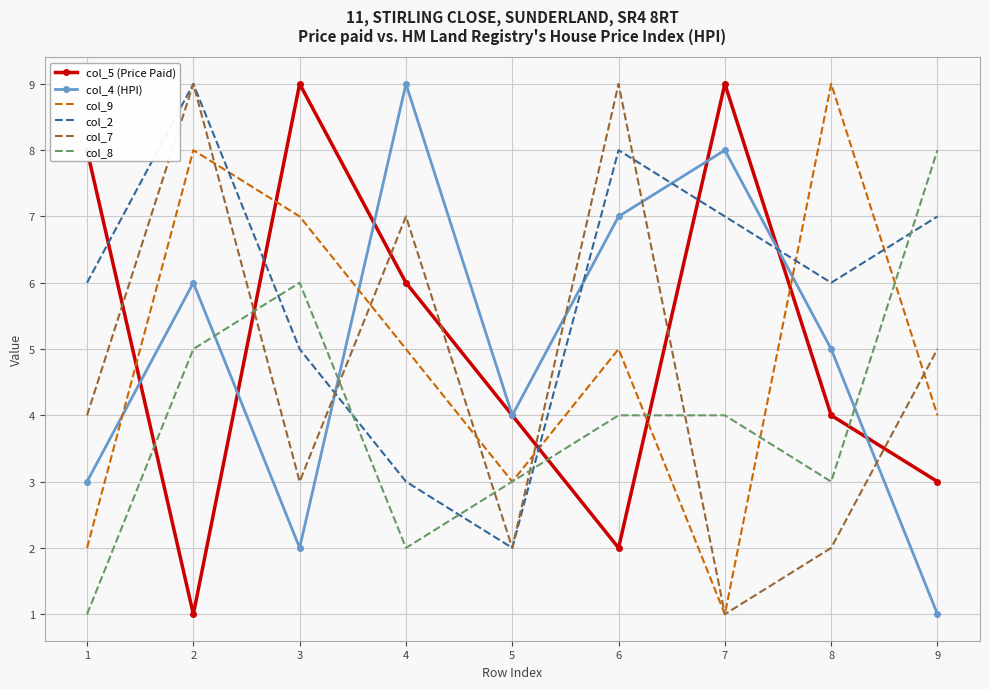

What is the total value across all series at 9?

28